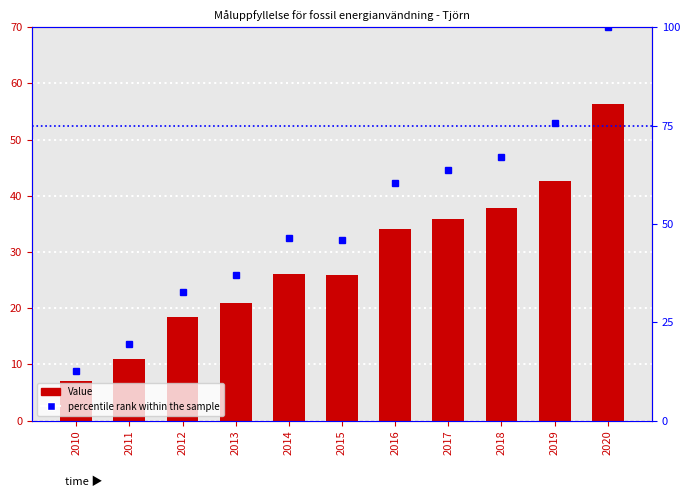

Between 2013 and 2014, which series saw the biggest shift?

percentile rank within the sample